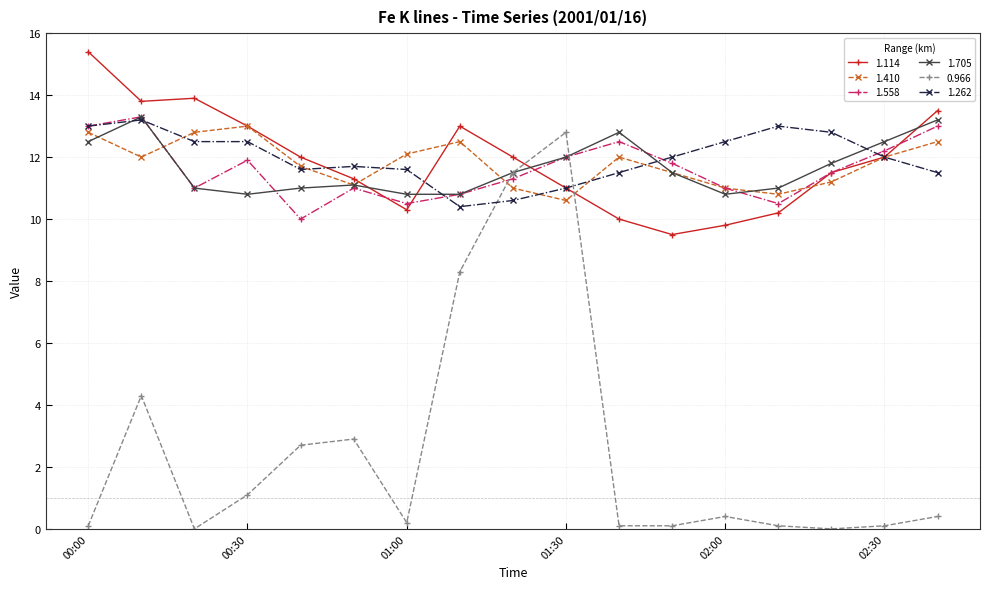

True or false: 1.558 has more than 2 points higher than both neighbors.

True